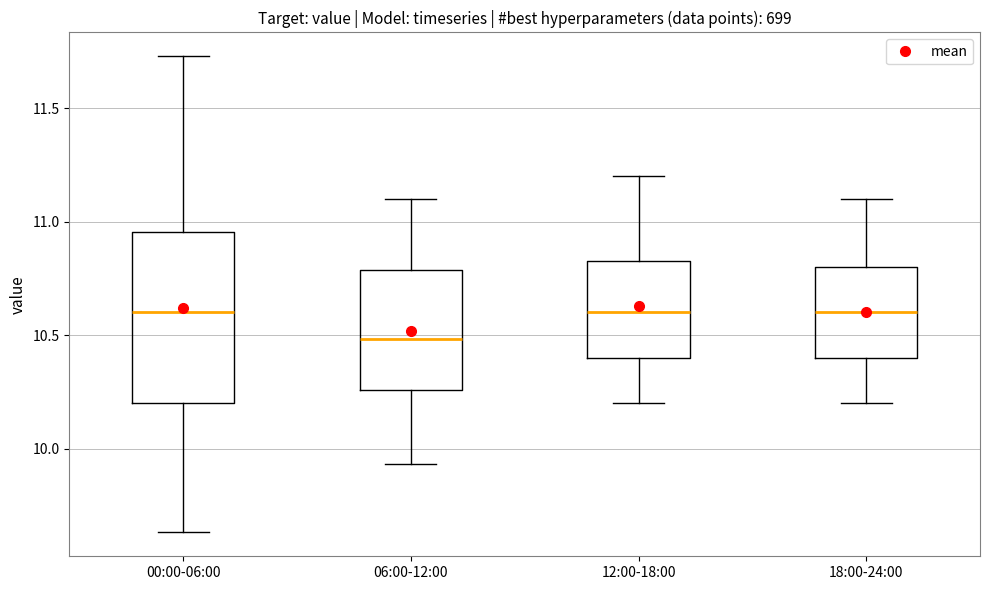

Reading left to right, transcribe this box plot: for each box, give where its median line is, the range the box spans, and where its two whiskers end, as read against the y-axis. The values are not printed on the chart, so give them approximately, as read against the axis.

00:00-06:00: median 10.60, box 10.20 to 10.95, whiskers 9.65 to 11.75
06:00-12:00: median 10.50, box 10.25 to 10.80, whiskers 9.95 to 11.10
12:00-18:00: median 10.60, box 10.40 to 10.85, whiskers 10.20 to 11.20
18:00-24:00: median 10.60, box 10.40 to 10.80, whiskers 10.20 to 11.10